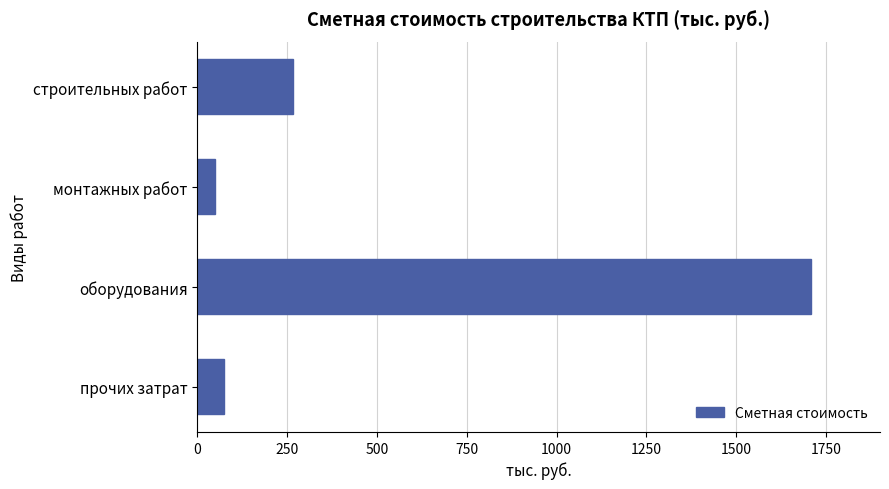

What is the label of the 4th bar from the top?

прочих затрат